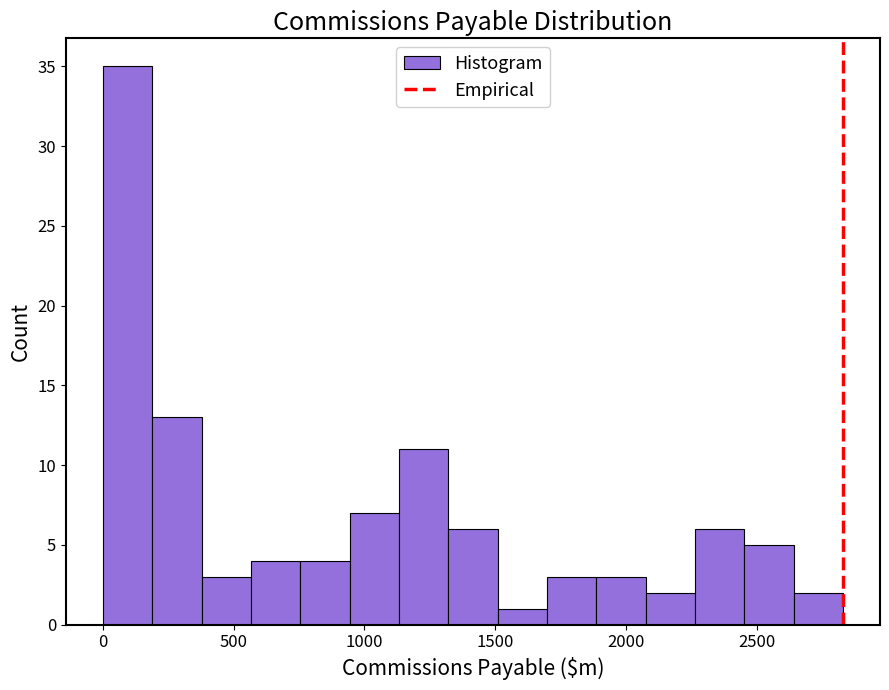

Read against the x-axis, roughly where is the centre of the tallest bar?

100